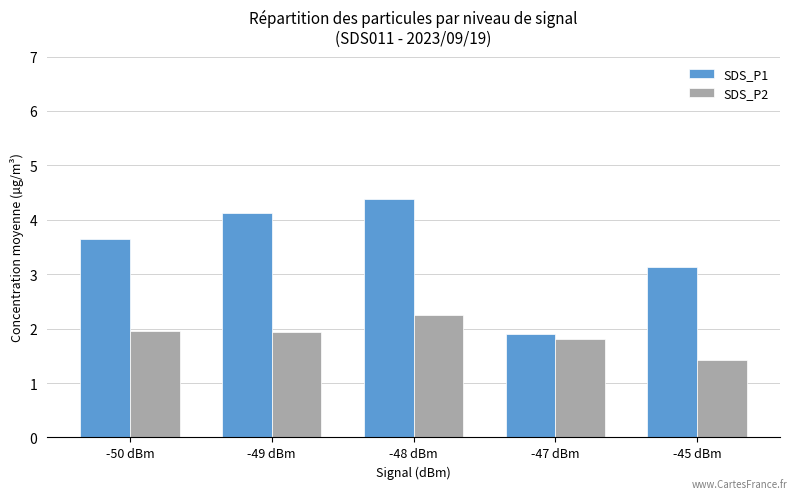

Rank the series by their average value, from lowest to highest.

SDS_P2, SDS_P1